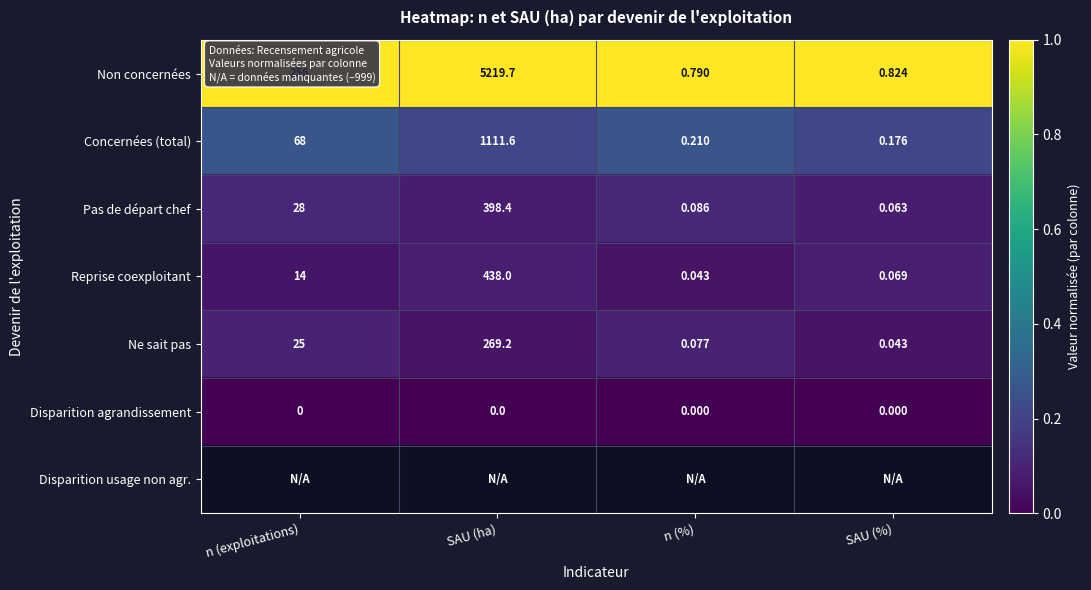

Between n (exploitations) and n (%), which is larger?

n (exploitations)